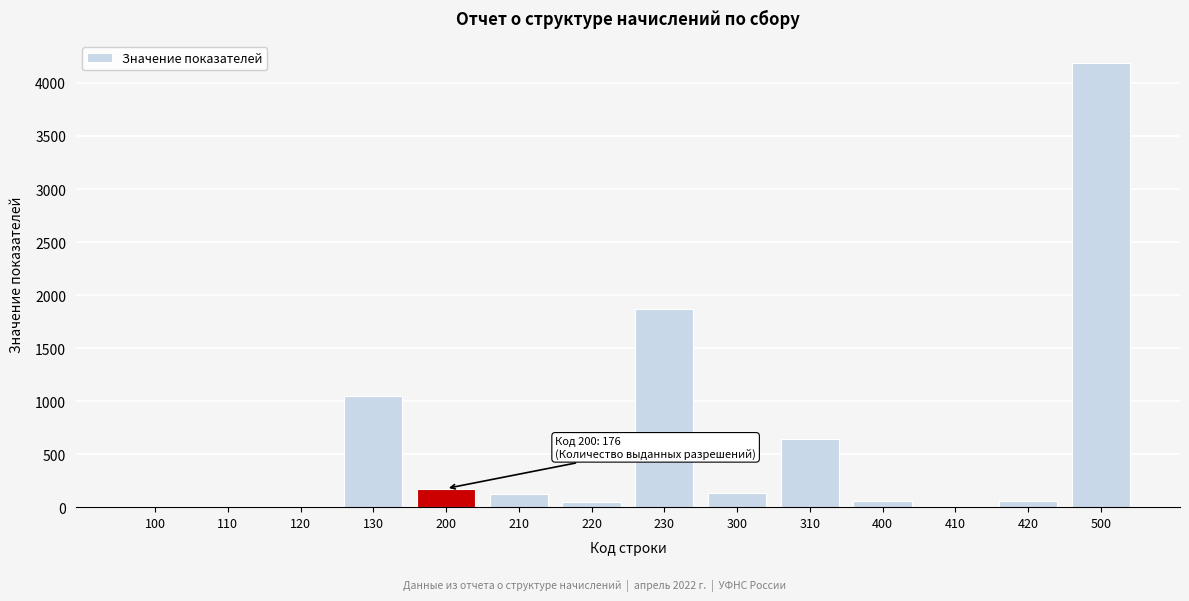

Approximately how many times larger is the value at 130 compared to 300?

7.6